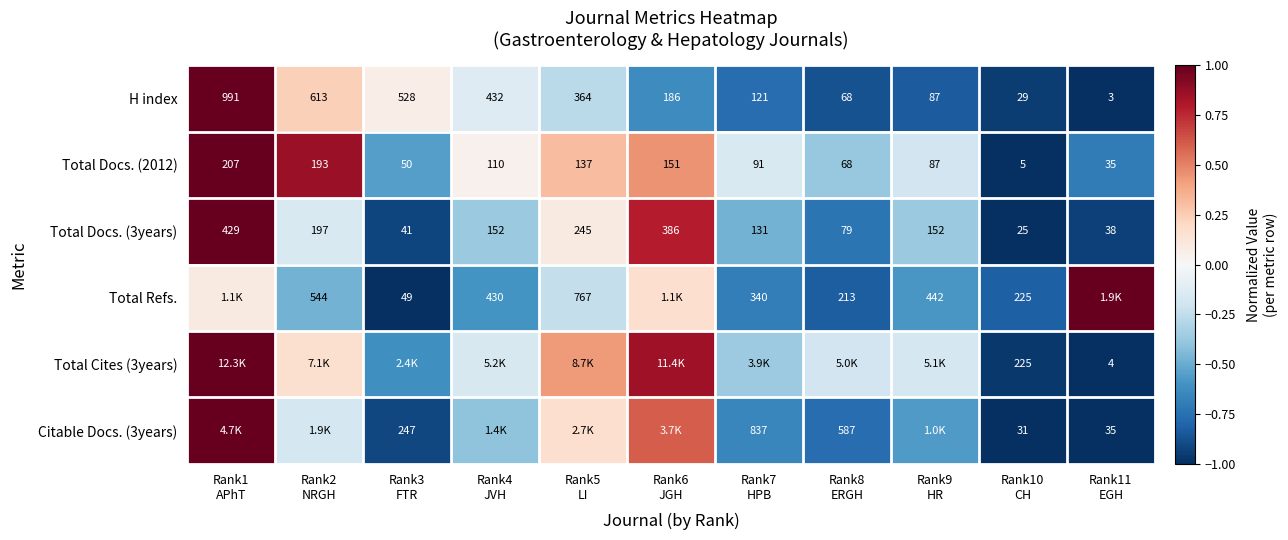

What is the average value of the Total Cites (3years) series?

-0.1